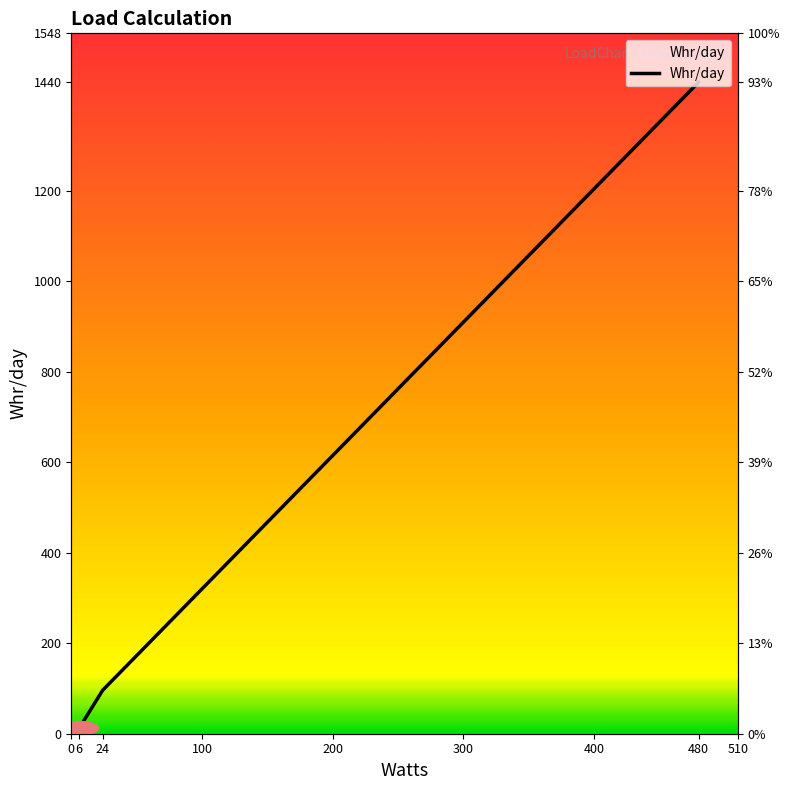

Reading left to right, what are all the values shown in this chart?

12	96	1440